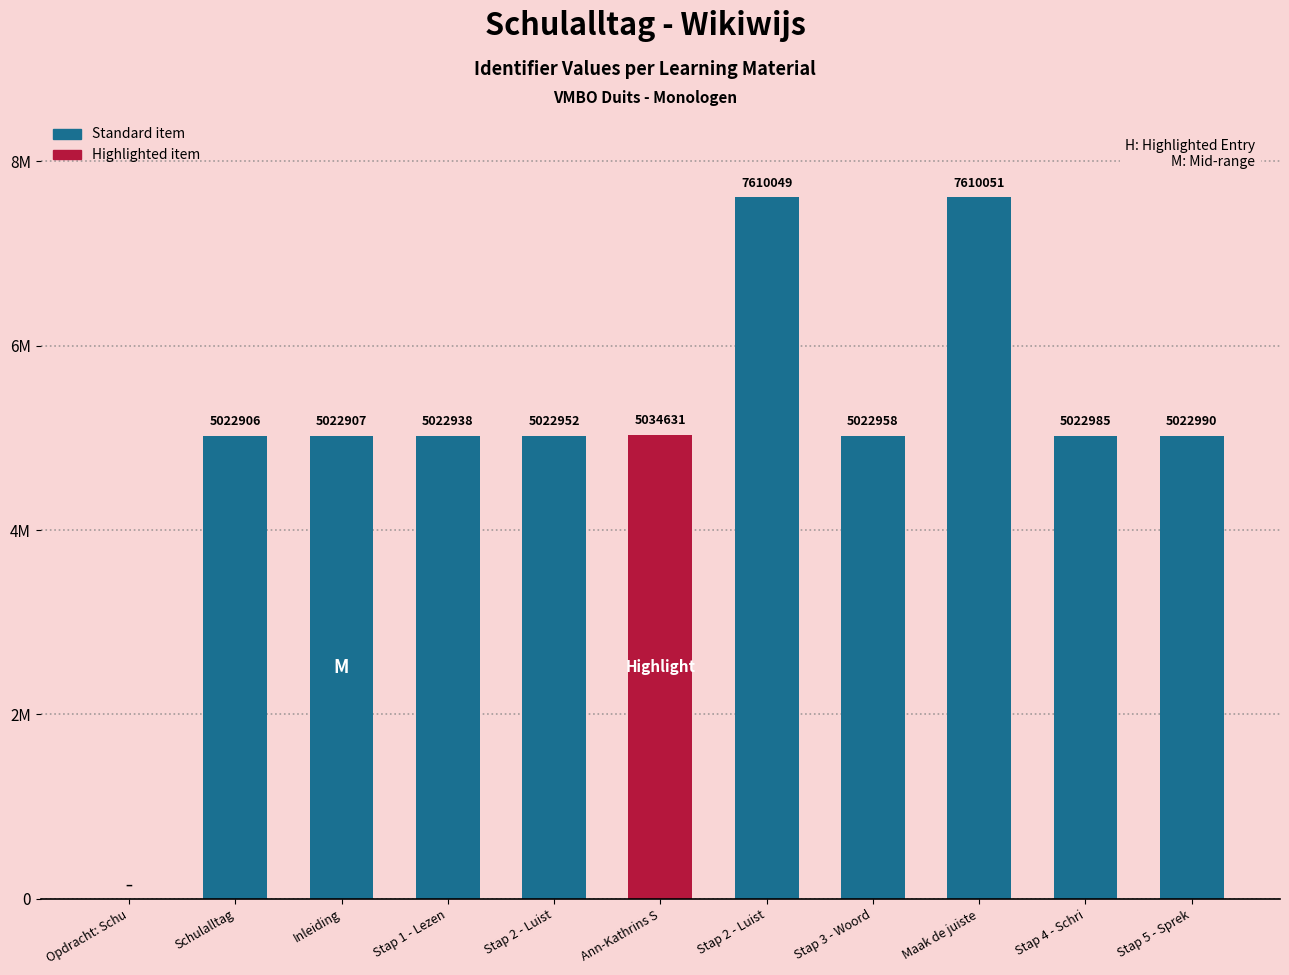

Between Schulalltag and Stap 1 - Lezen, which is larger?

Stap 1 - Lezen